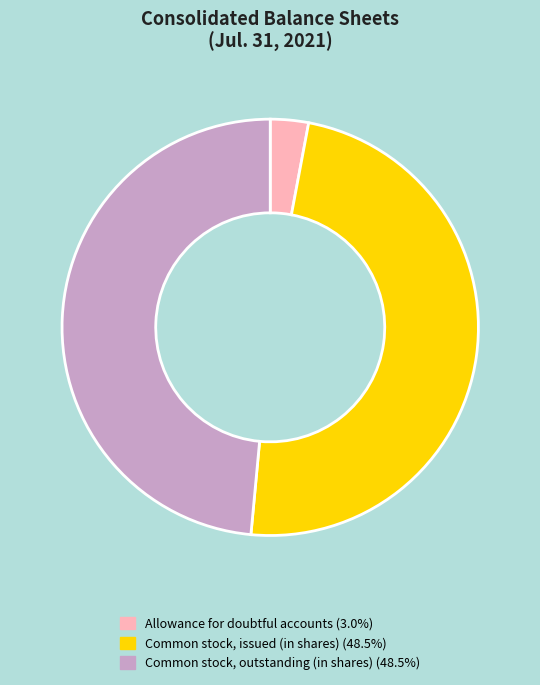

Is there any slice that represents more than half of the pie?

No